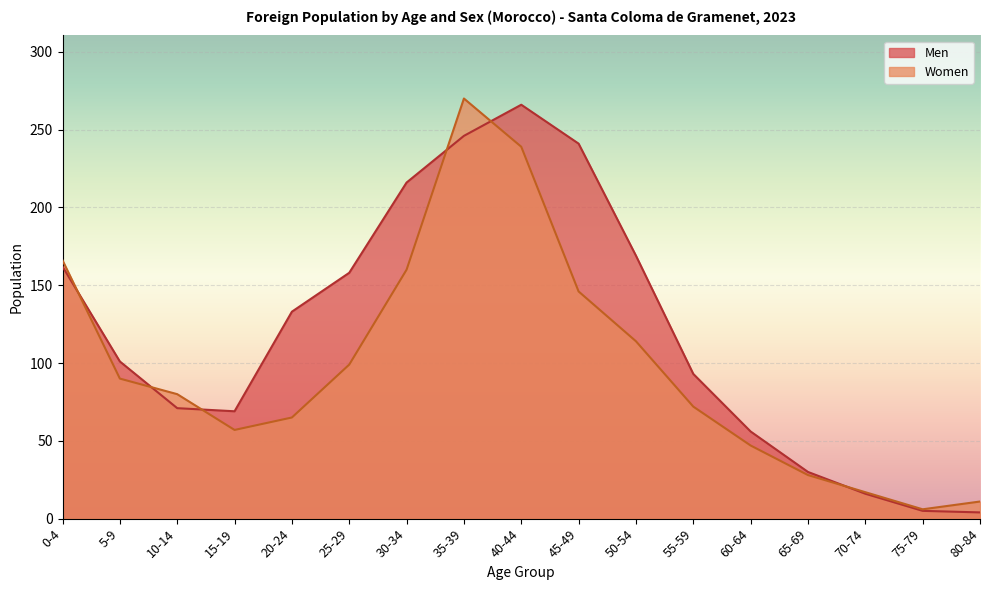

Rank the series by their average value, from lowest to highest.

Women, Men